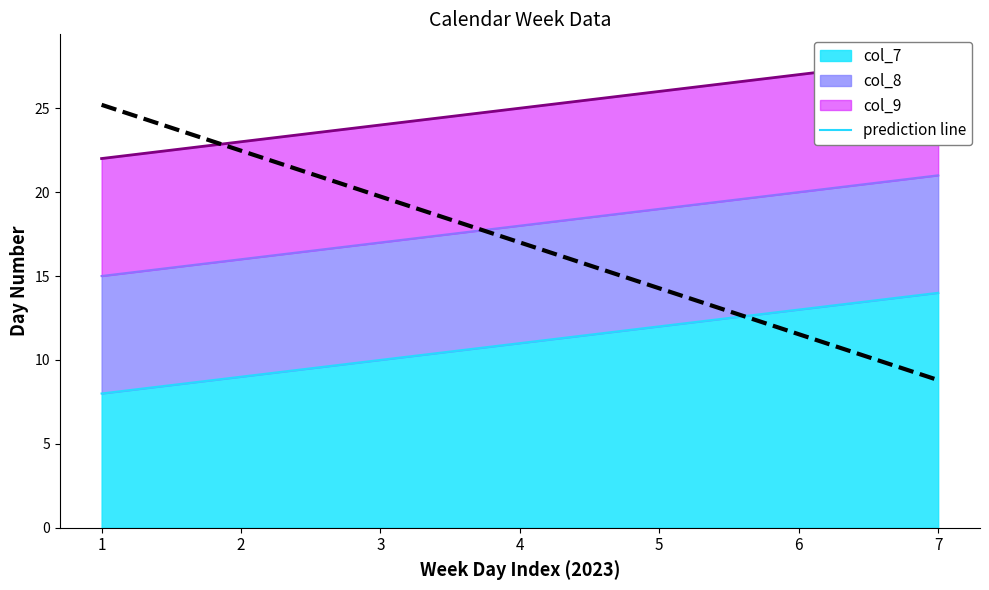

What value does the data have at 3?

19.7